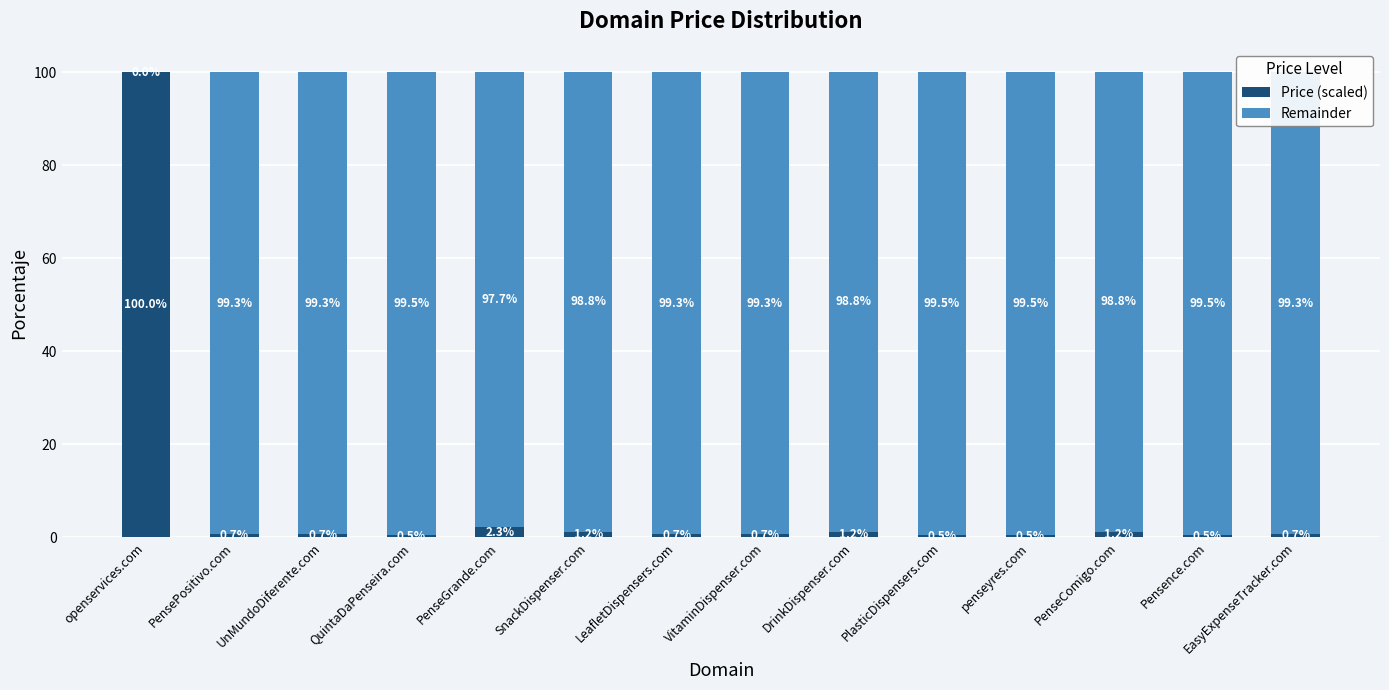

What is the total value across all series at penseyres.com?

100.0